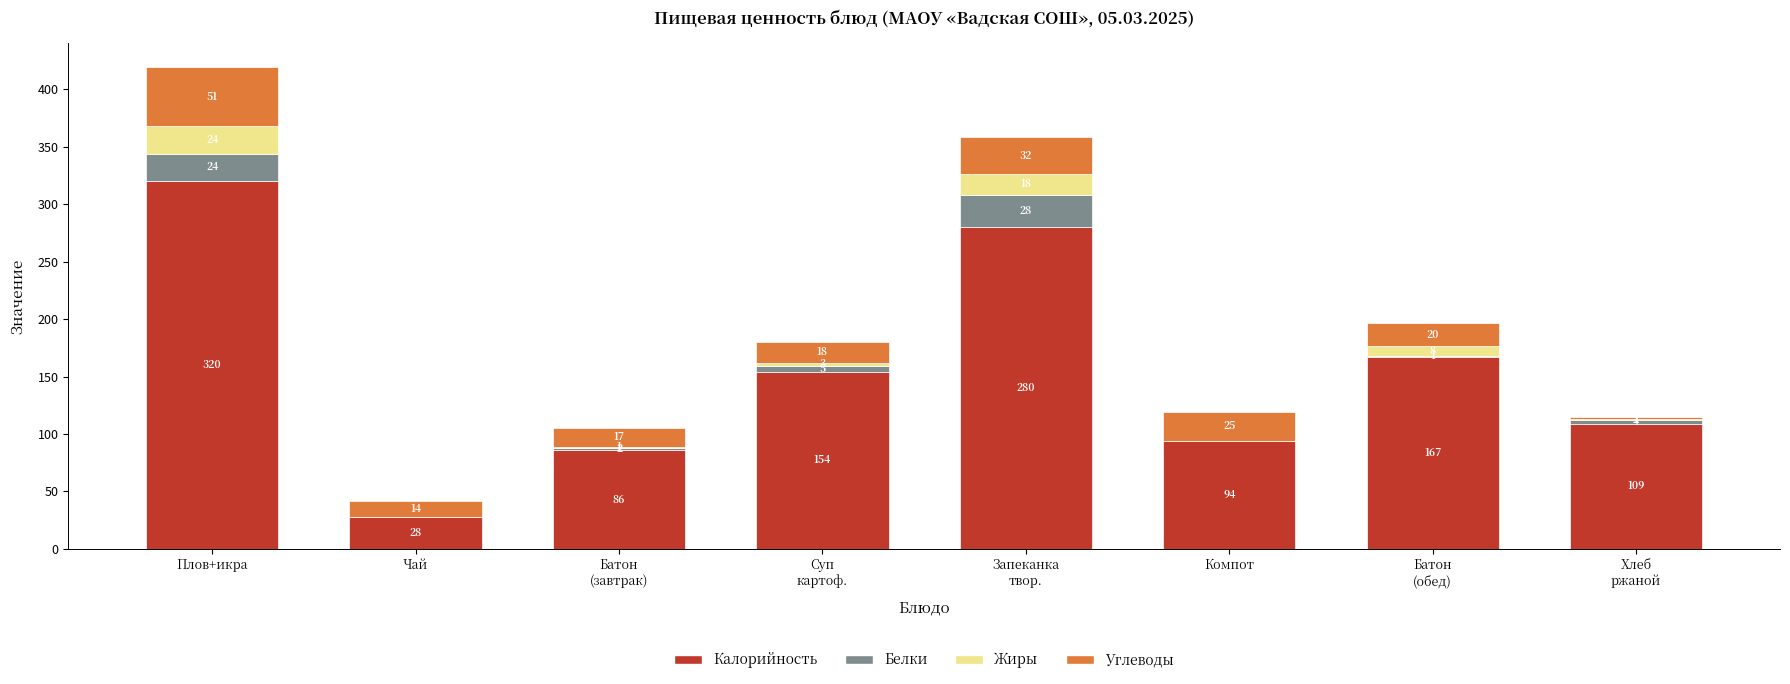

What is the total value across all series at Компот?

119.0